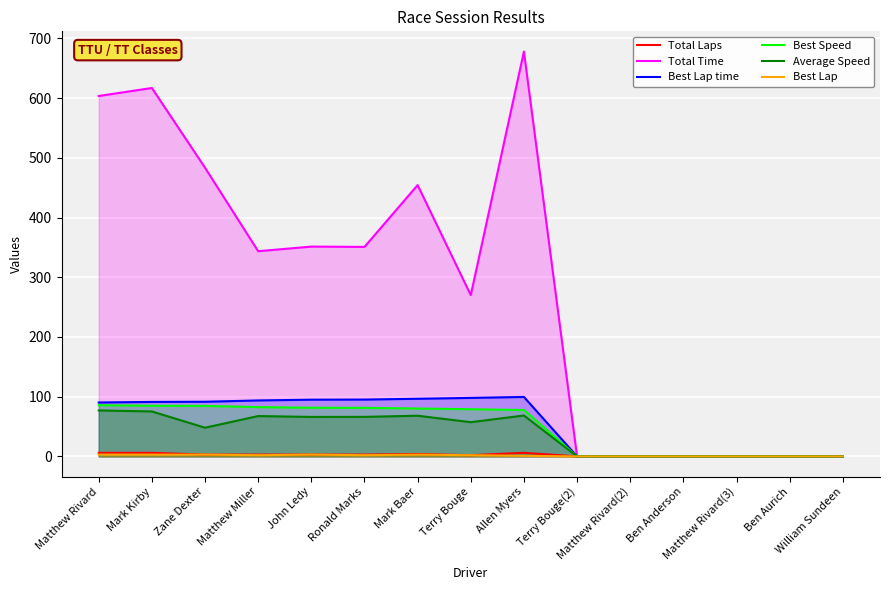

At how many categories does at least one series exceed 585?

3